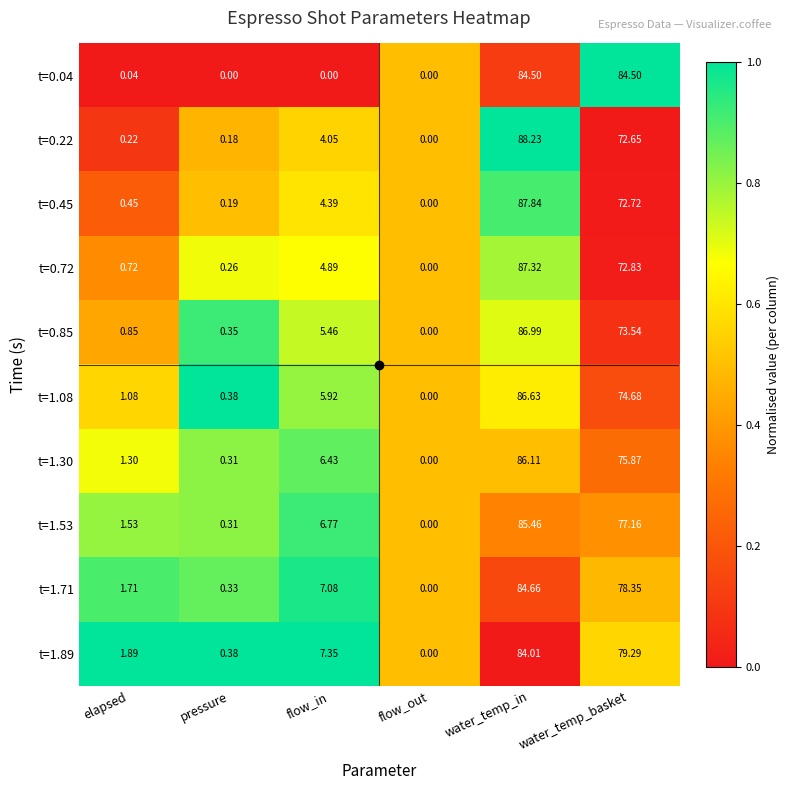

List the labels in order of t=1.53 value, smallest first.

flow_out, pressure, elapsed, flow_in, water_temp_basket, water_temp_in